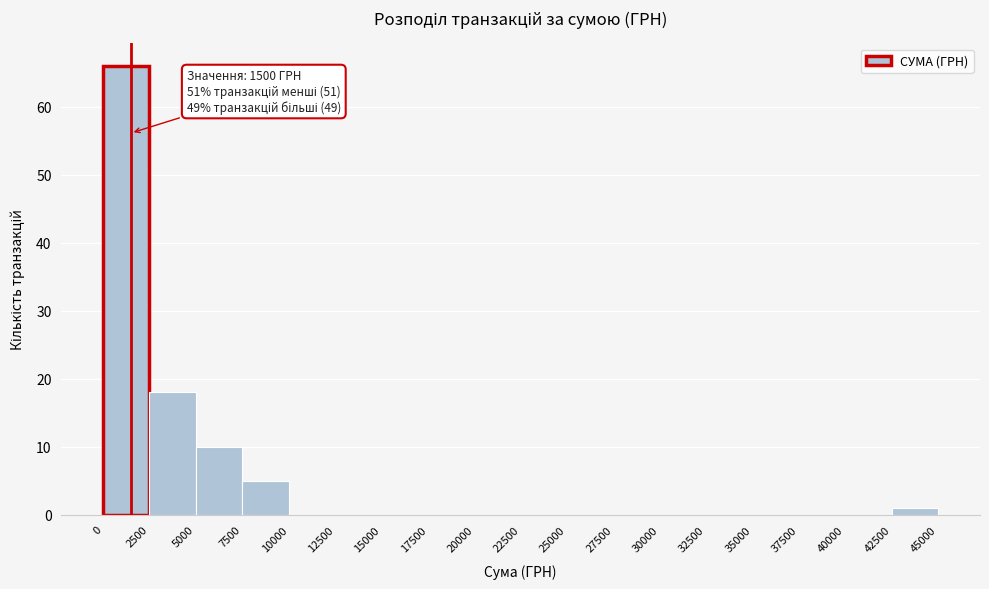

Over which range of the x-axis is the bar tallest?

0 to 2500